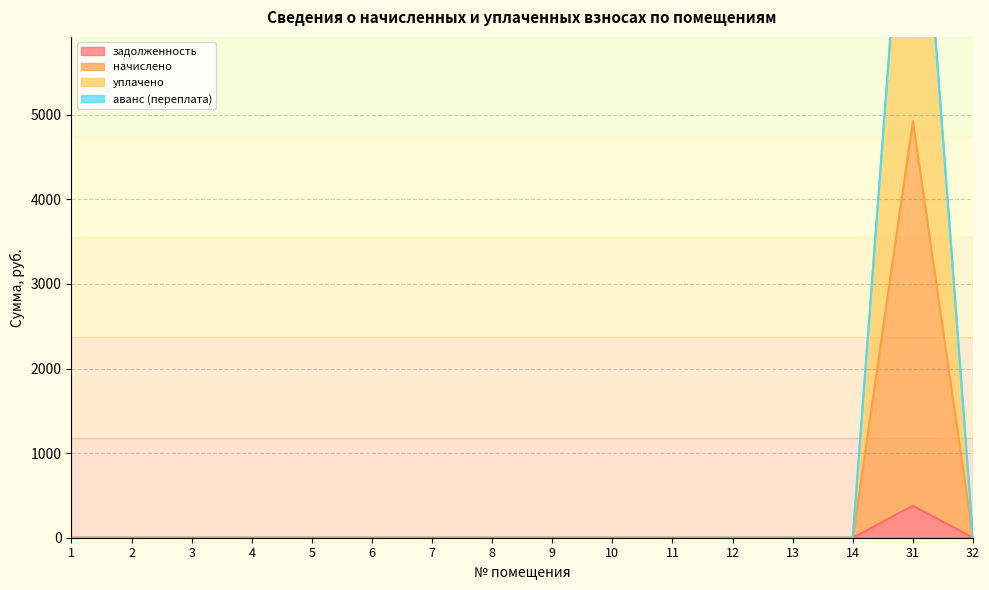

At which category is the sum across all series the highest?

31